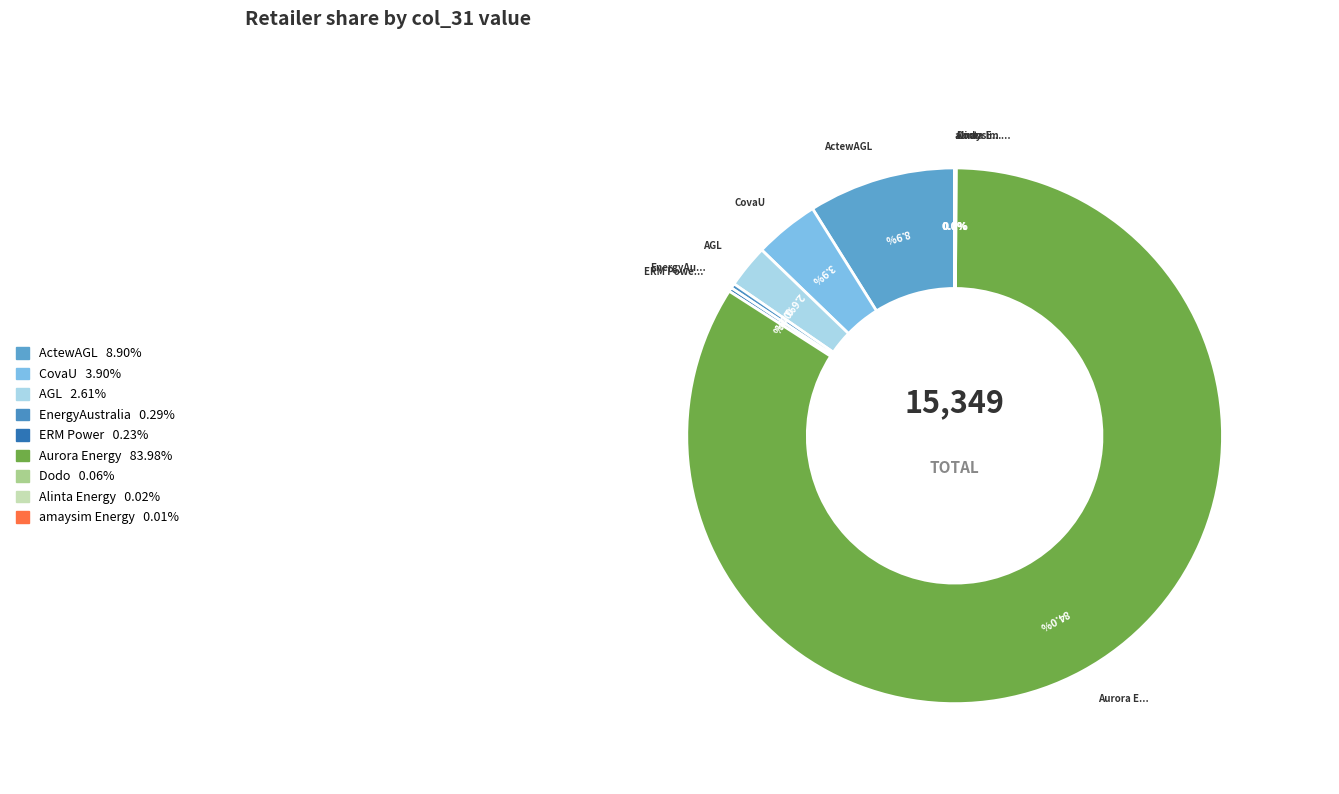

Which category accounts for the majority?

Aurora Energy